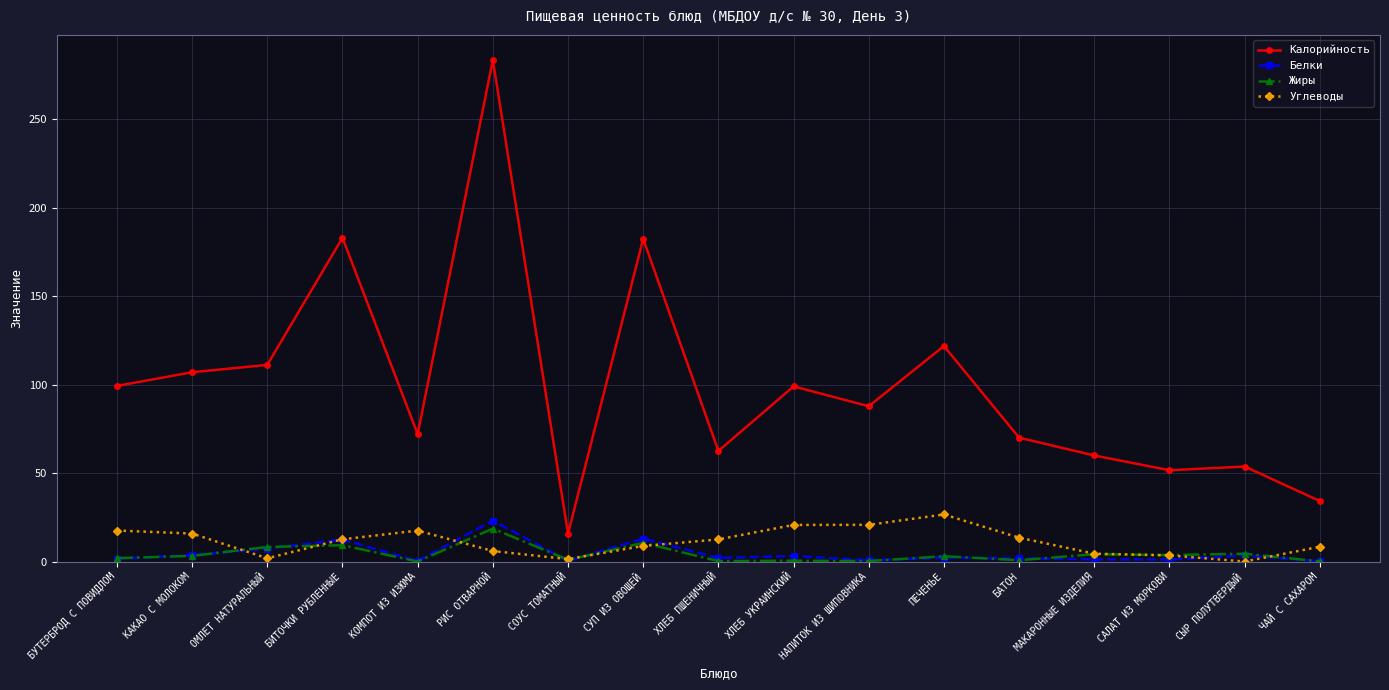

What are all the series names shown in the legend?

Калорийность, Белки, Жиры, Углеводы